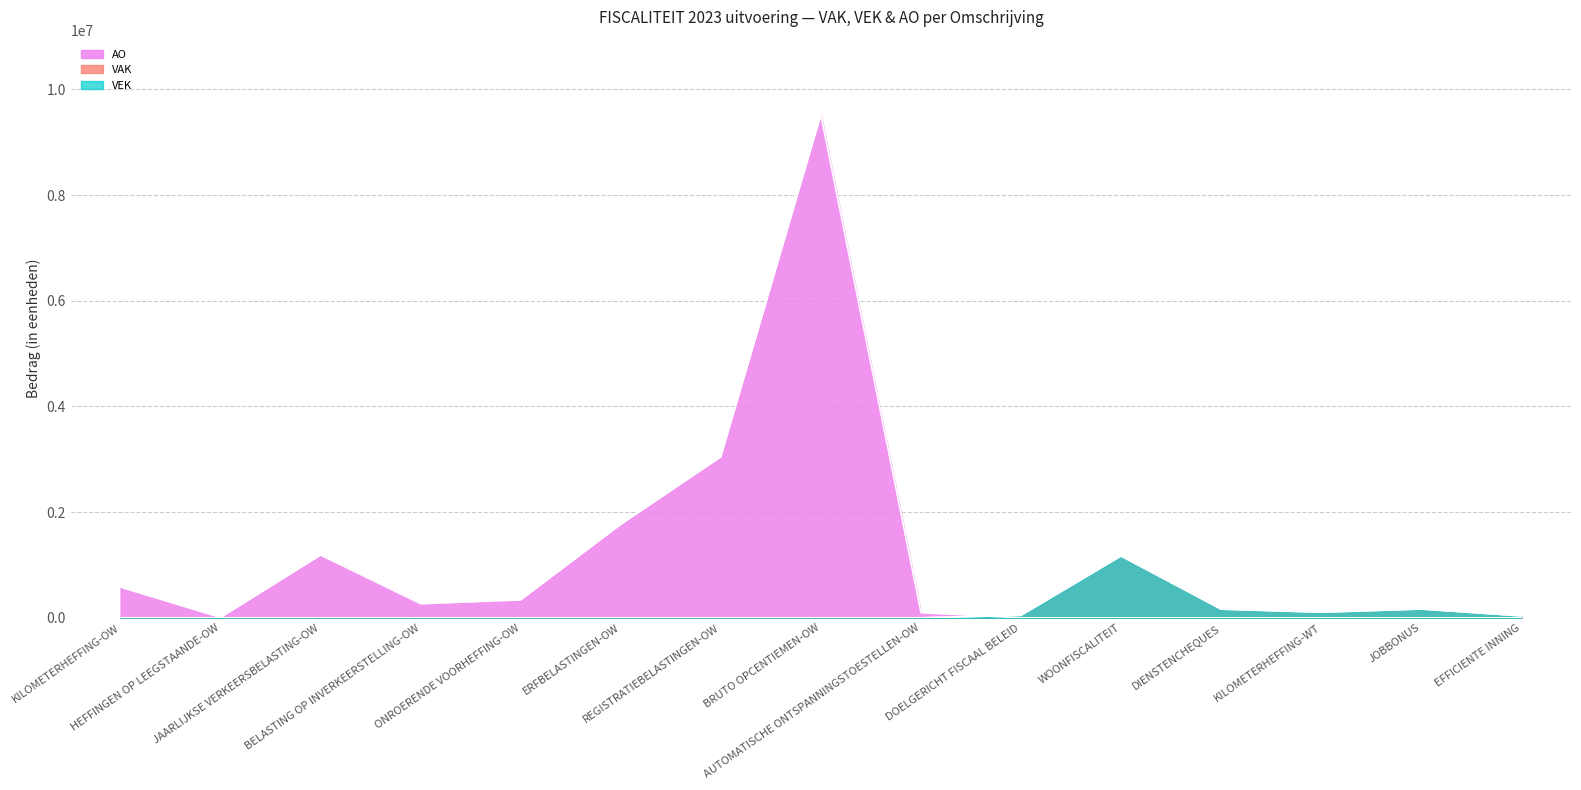

Where is VAK nearest to the value 585303?

JOBBONUS